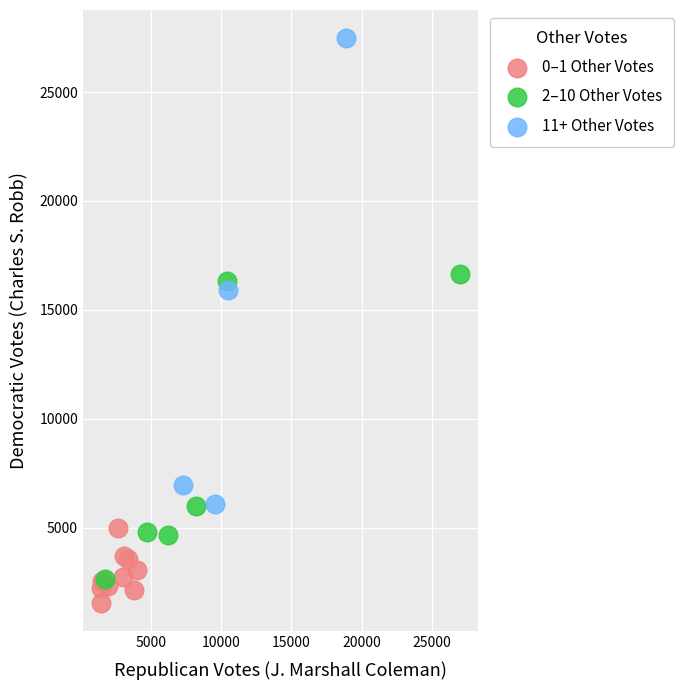

Which series reaches the maximum Y coordinate?

11+ Other Votes